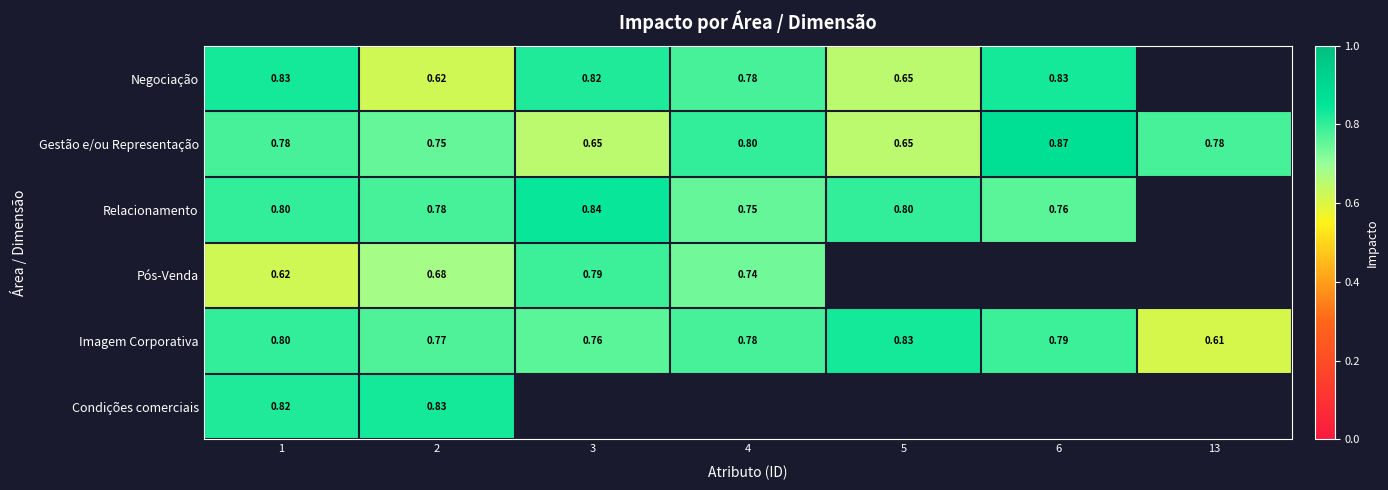

Is the value of Relacionamento at 6 greater than the value of Negociação at 3?

No